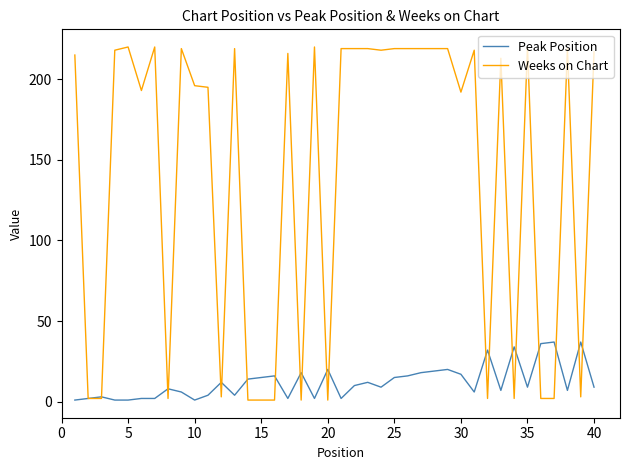

List the series in order of their peak value, lowest first.

Peak Position, Weeks on Chart